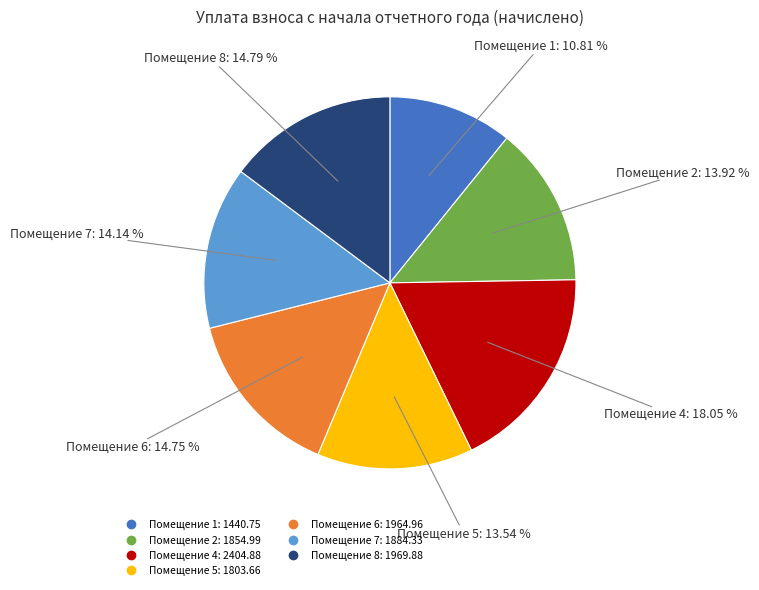

Is there a majority slice in this chart?

No